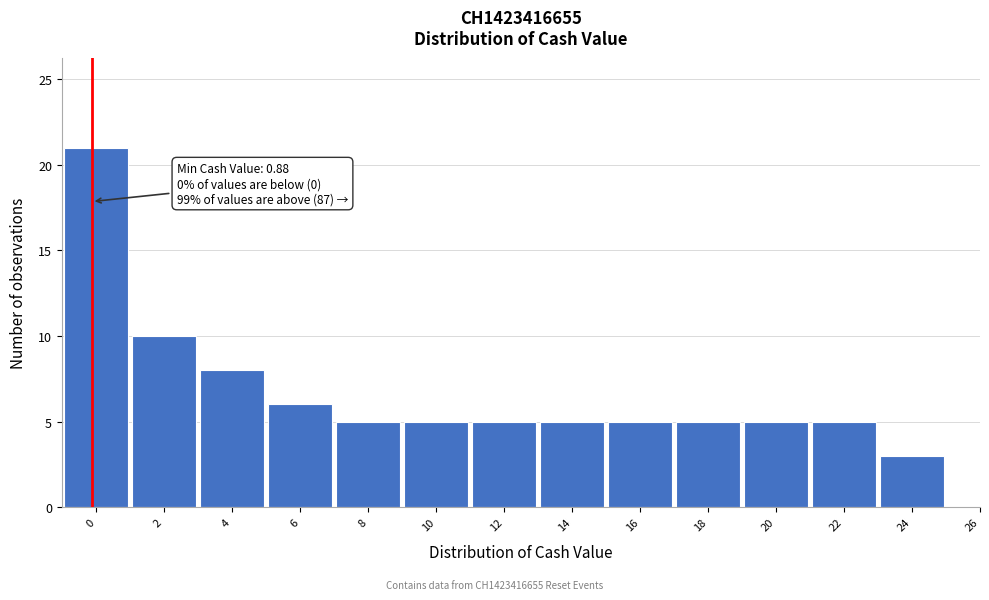

Reading right to left, extract all data points from this chart.

26=0	24=3	22=5	20=5	18=5	16=5	14=5	12=5	10=5	8=5	6=6	4=8	2=10	0=21